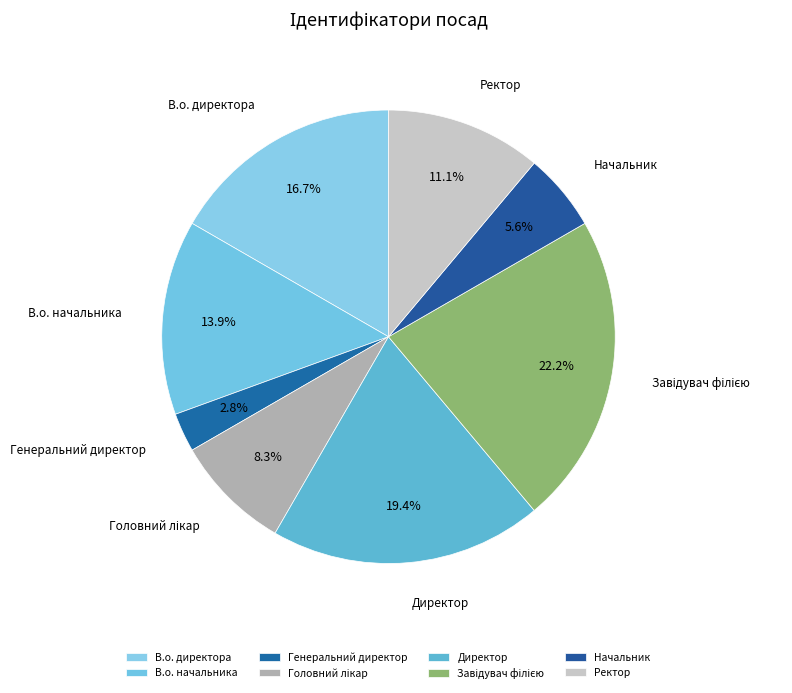

How much of the chart is everything except Директор?

80.6%